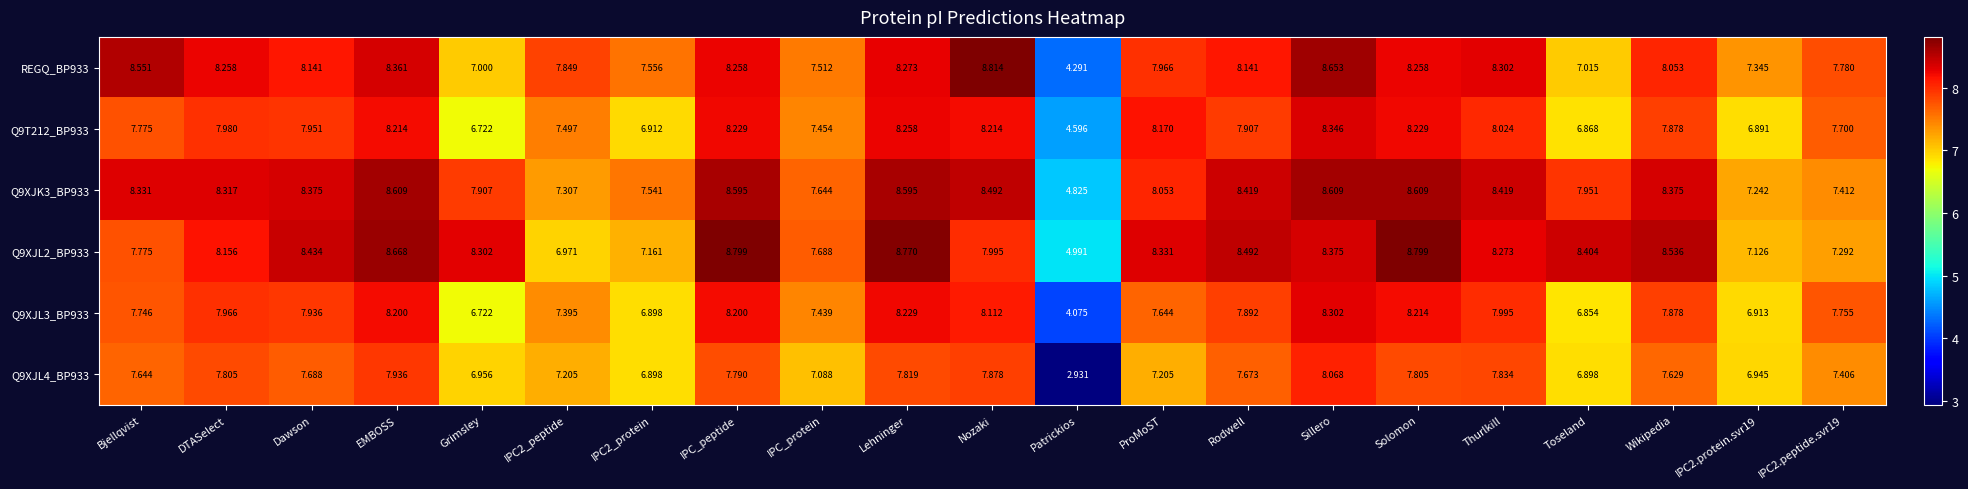

Which series has the largest total across all categories?

Q9XJK3_BP933